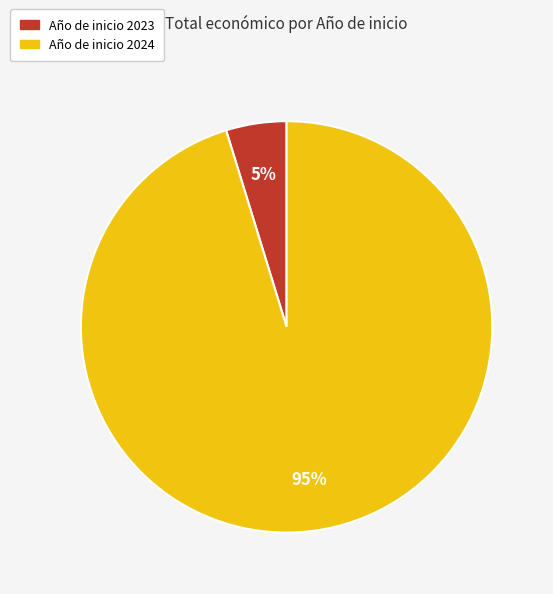

Is there a majority slice in this chart?

Yes